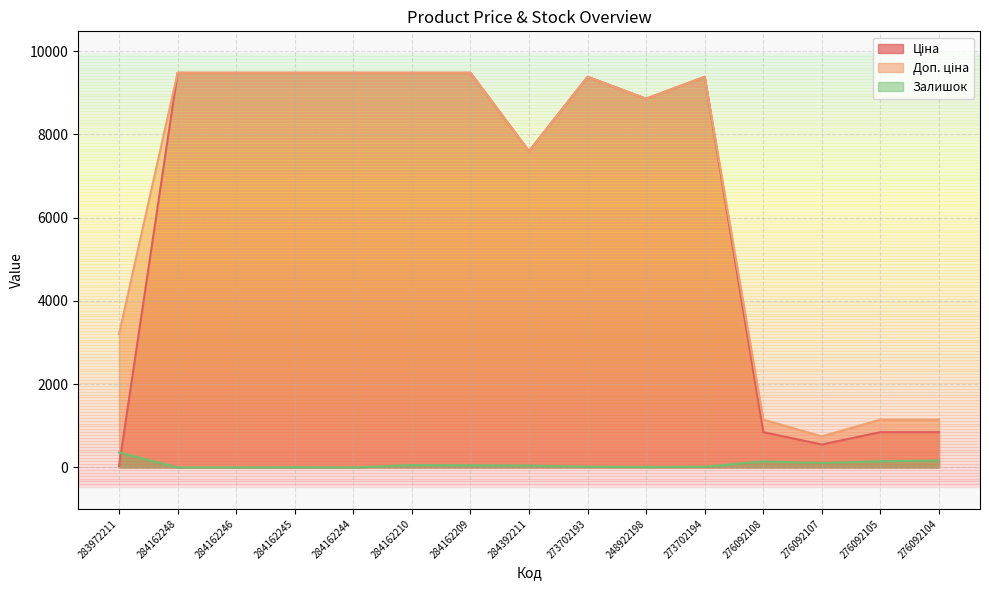

What is the total value across all series at 284162210?

19017.1